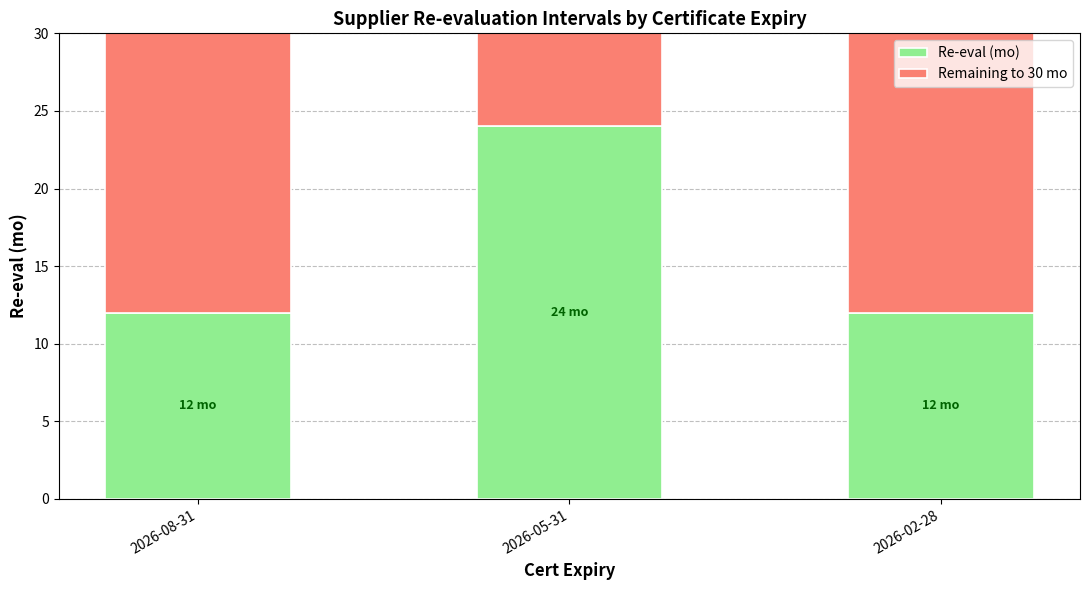

What is the minimum value for Re-eval (mo)?

12